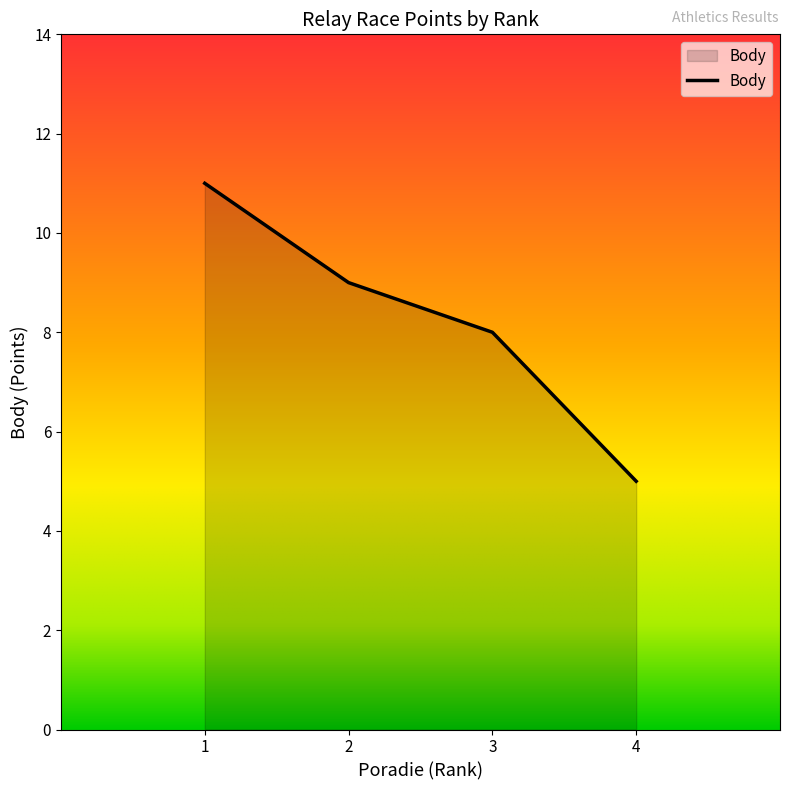

What is the difference between the maximum and minimum values?

6